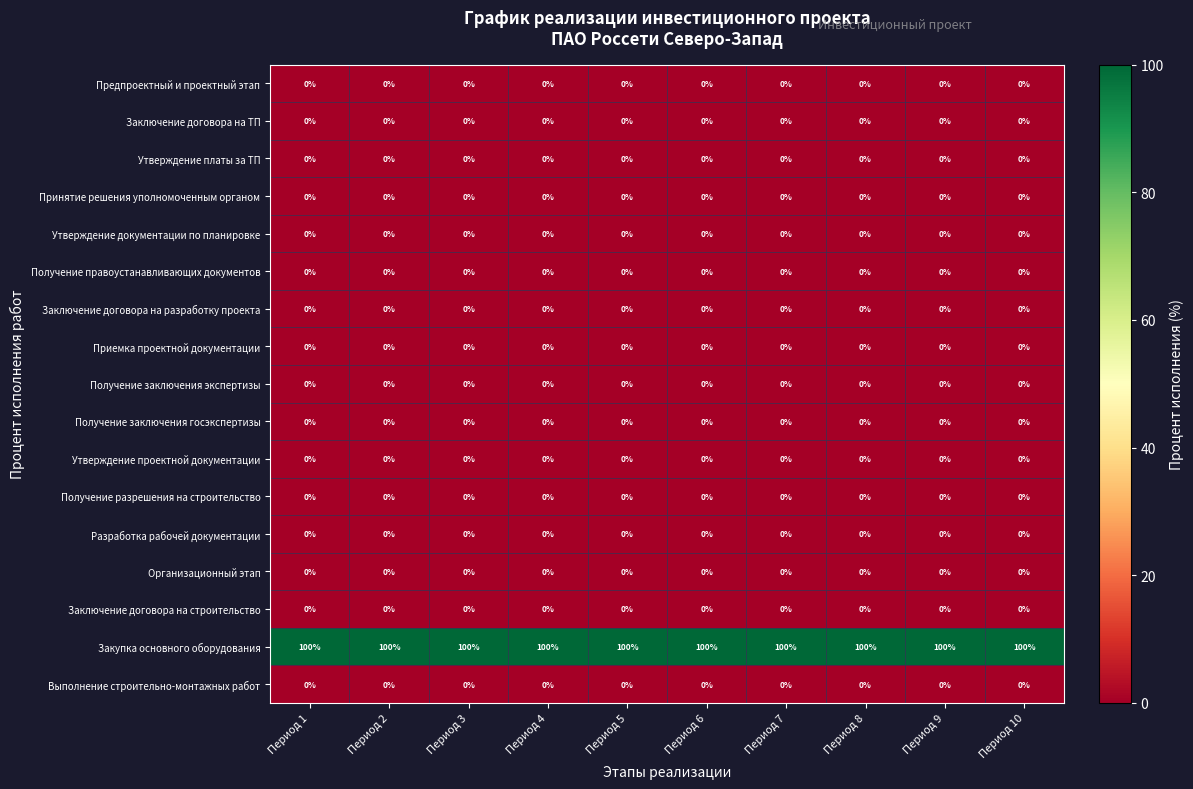

What is the greatest value displayed?

100